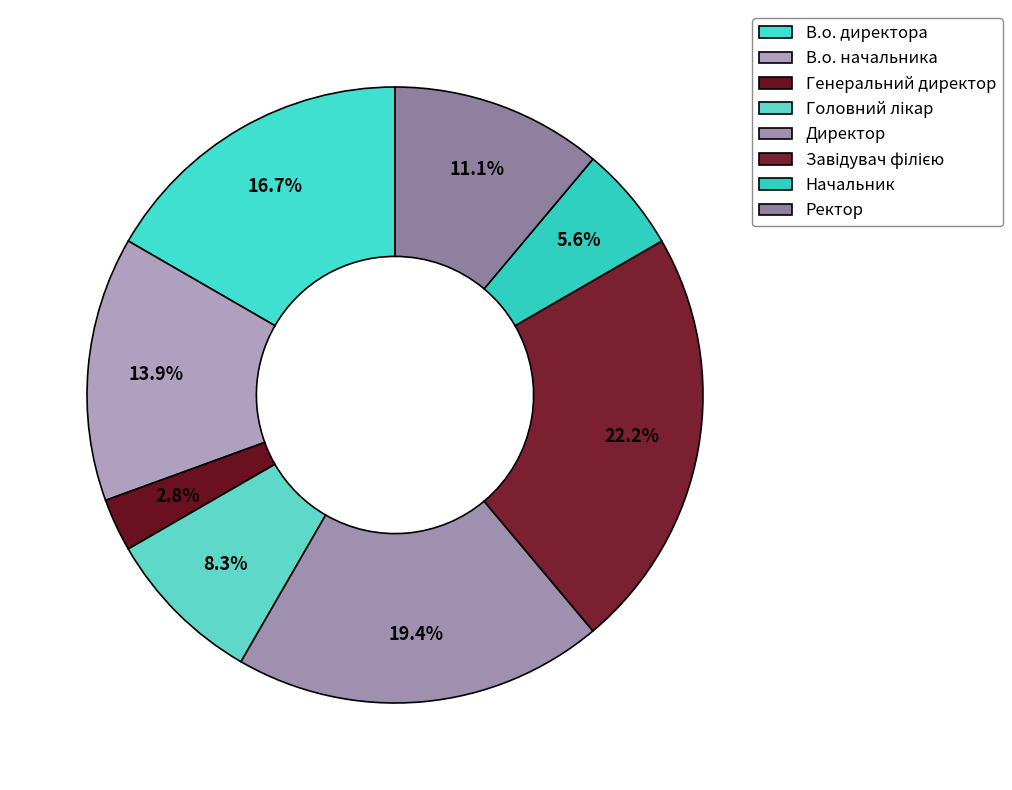

Is there any slice that represents more than half of the pie?

No